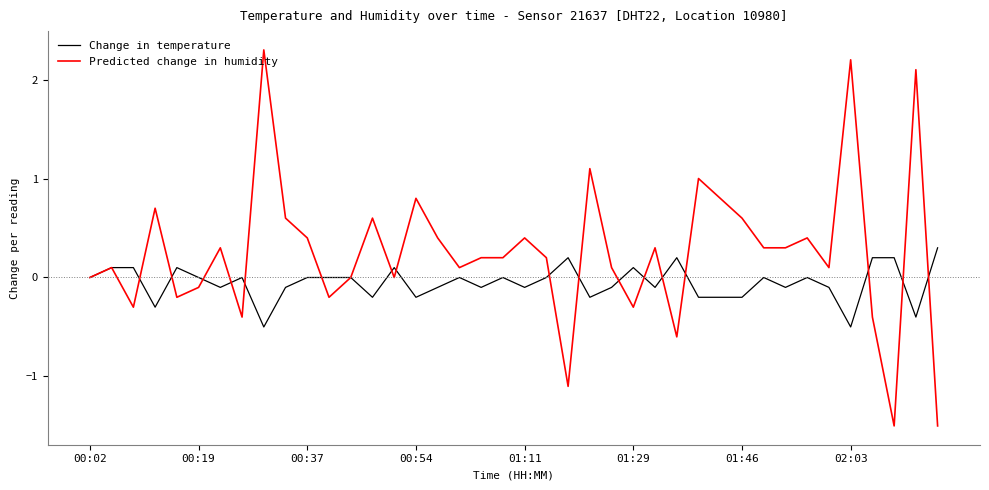

Which series has the widest spread of values?

Predicted change in humidity